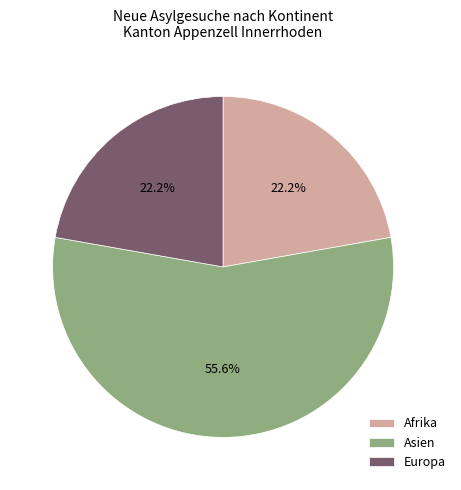

Is it true that Afrika is 22% of the pie?

True